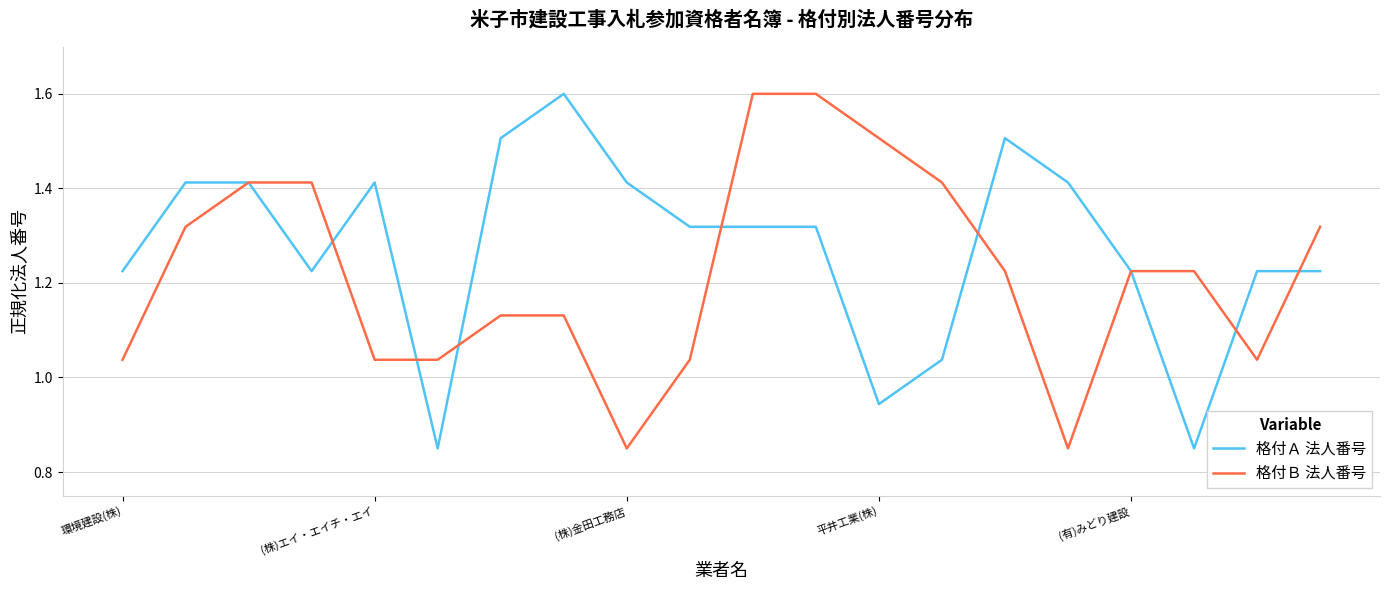

Which series ends up on top after the final intersection of 格付Ｂ 法人番号 and 格付Ａ 法人番号?

格付Ｂ 法人番号